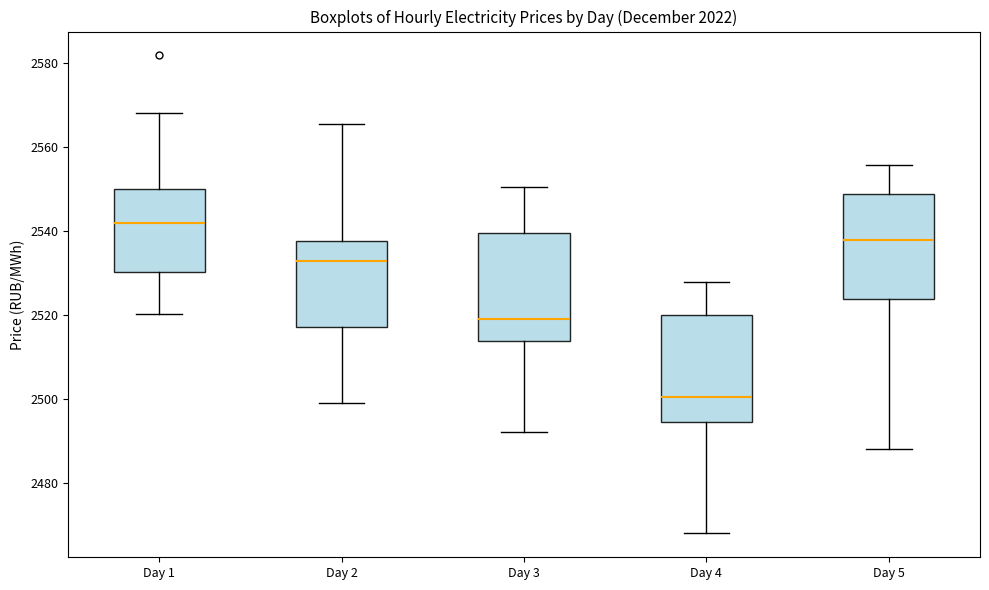

Which box has the highest median line?

Day 1